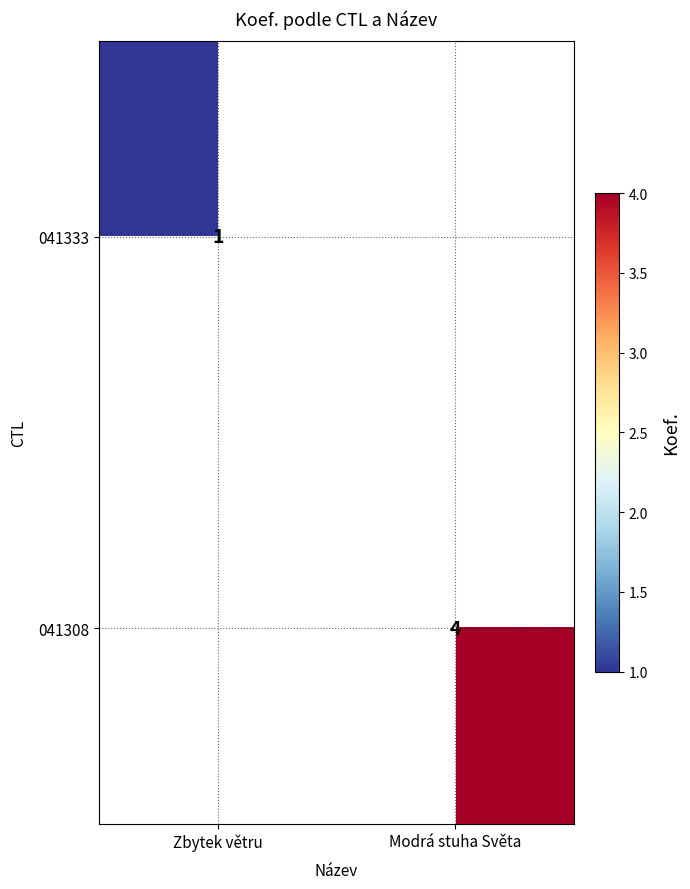

The 041333 series shows 2 at Zbytek větru. True or false?

False